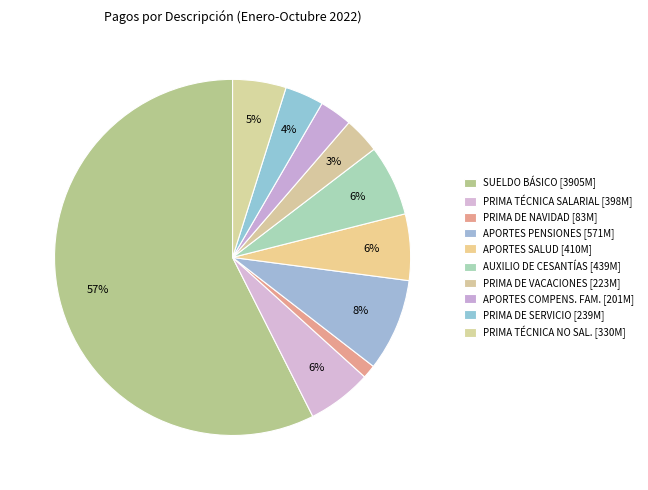

Rank the categories by value from highest to lowest.

SUELDO BÁSICO, APORTES A LA SEGURIDAD SOCIAL EN PENSIONES, AUXILIO DE CESANTÍAS, APORTES A LA SEGURIDAD SOCIAL EN SALUD, PRIMA TÉCNICA SALARIAL, PRIMA TÉCNICA NO SALARIAL, PRIMA DE SERVICIO, PRIMA DE VACACIONES, APORTES A CAJAS DE COMPENSACIÓN FAMILIAR, PRIMA DE NAVIDAD